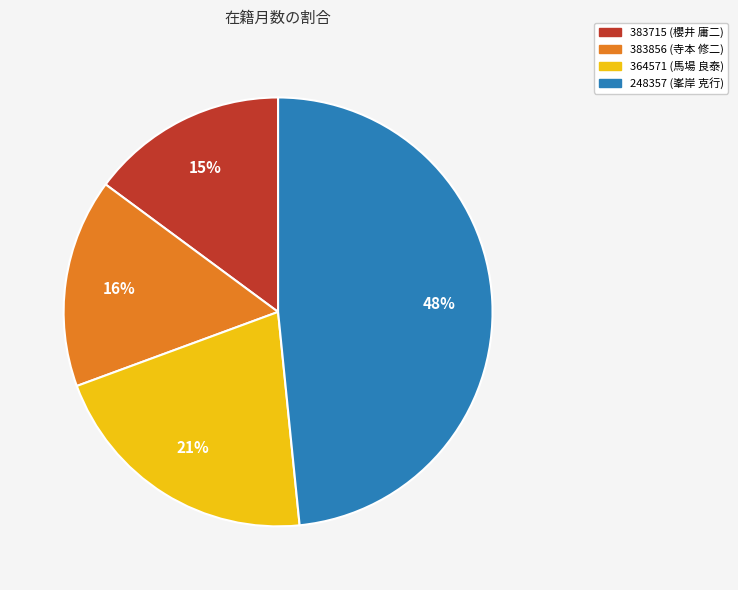

To the nearest percent, what is the combined percentage of 248357 (峯岸 克行) and 383856 (寺本 修二)?

64%